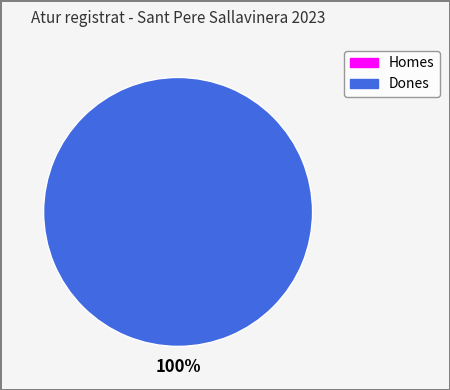

Is there a majority slice in this chart?

Yes